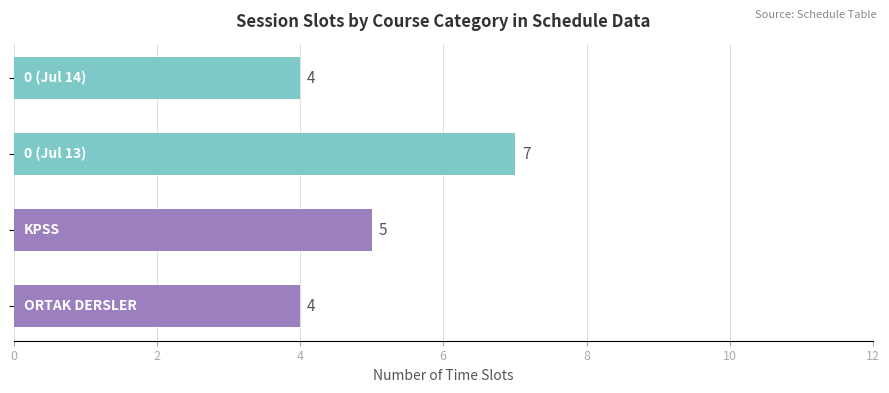

How many values are between 4 and 7?

4